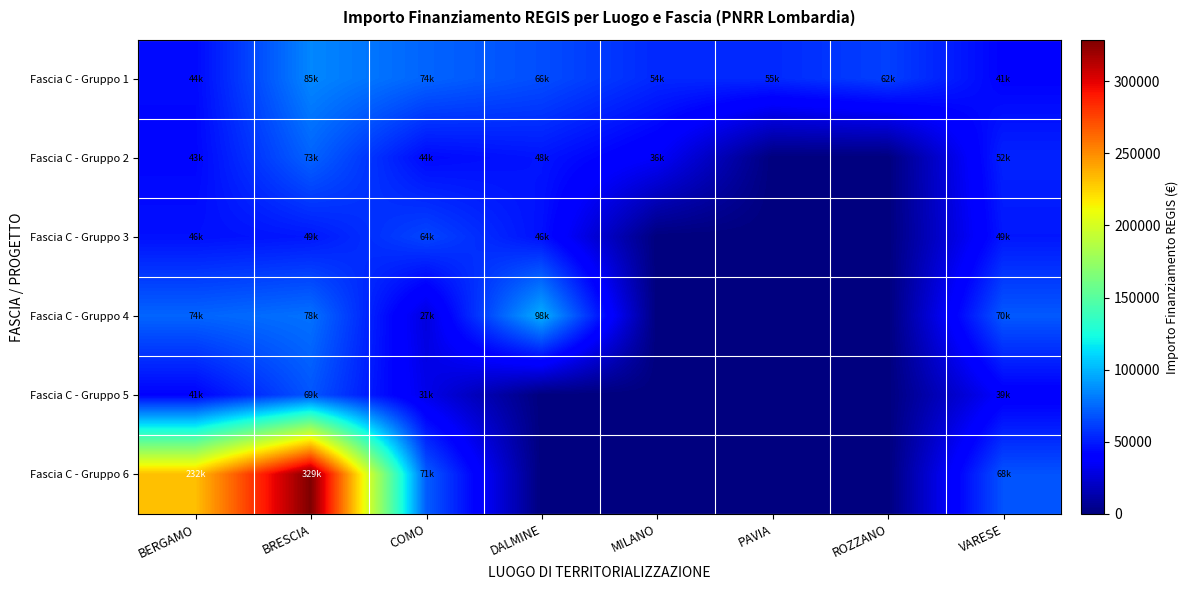

Reading left to right, what are all the values shown in this chart?

Fascia C - Gruppo 1: BERGAMO=44080.6	BRESCIA=84977.9	COMO=73636.1	DALMINE=66393.6	MILANO=54144.9	PAVIA=54577.6	ROZZANO=62062.4	VARESE=41196.6
Fascia C - Gruppo 2: BERGAMO=42816.5	BRESCIA=73250.1	COMO=44036.1	DALMINE=47794.5	MILANO=36123.8	PAVIA=0.0	ROZZANO=0.0	VARESE=52455.4
Fascia C - Gruppo 3: BERGAMO=46312.5	BRESCIA=48776.3	COMO=63747.5	DALMINE=46386.6	MILANO=0.0	PAVIA=0.0	ROZZANO=0.0	VARESE=48646.7
Fascia C - Gruppo 4: BERGAMO=73886.6	BRESCIA=77926.5	COMO=27342.9	DALMINE=97812.0	MILANO=0.0	PAVIA=0.0	ROZZANO=0.0	VARESE=70077.9
Fascia C - Gruppo 5: BERGAMO=41496.0	BRESCIA=68925.6	COMO=30978.2	DALMINE=0.0	MILANO=0.0	PAVIA=0.0	ROZZANO=0.0	VARESE=38513.5
Fascia C - Gruppo 6: BERGAMO=232196.8	BRESCIA=328646.1	COMO=71396.1	DALMINE=0.0	MILANO=0.0	PAVIA=0.0	ROZZANO=0.0	VARESE=68180.1